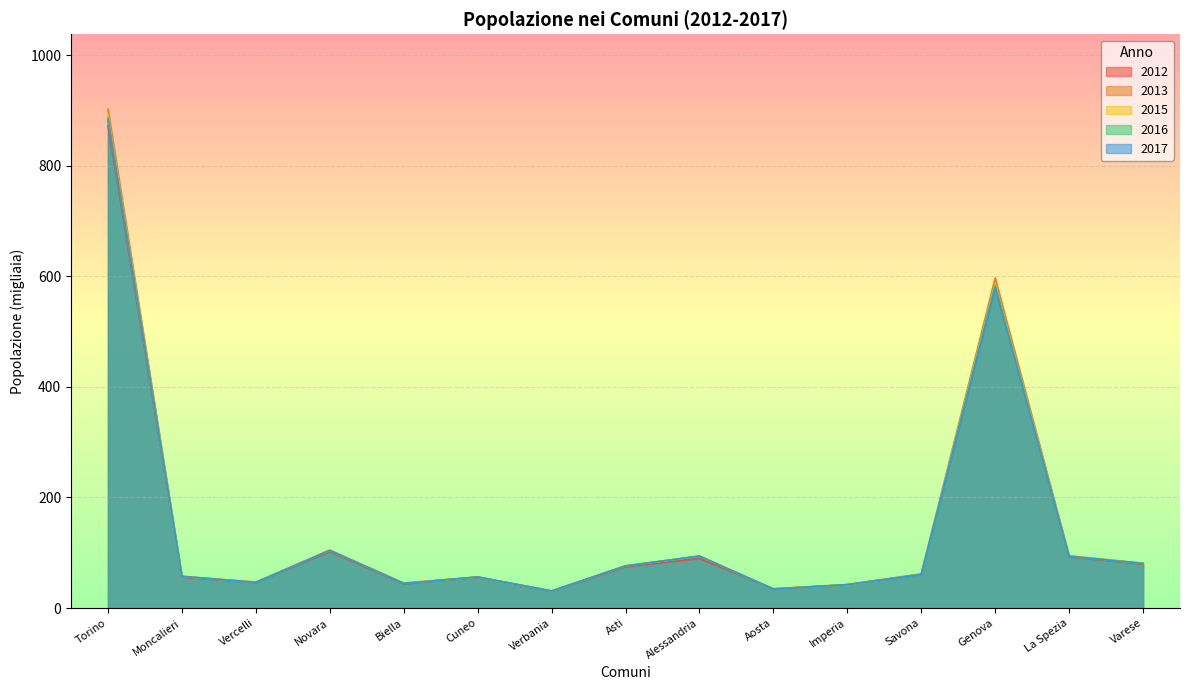

True or false: 2016 and 2017 cross at least once.

True